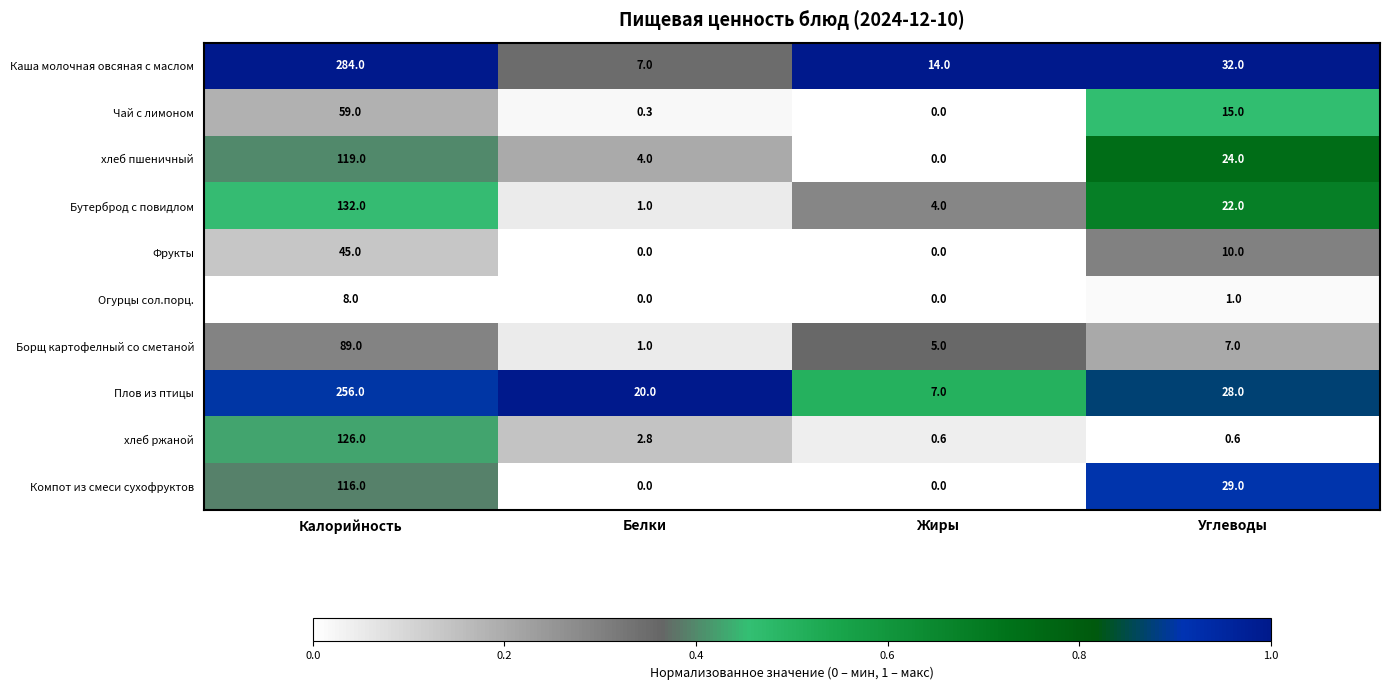

What is the maximum value shown in the chart?

284.0